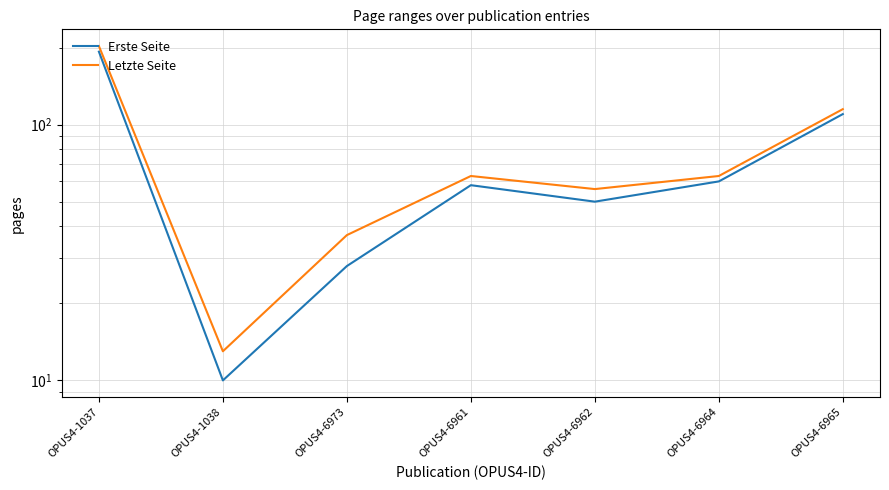

How many interior local valleys does the Erste Seite series have?

2